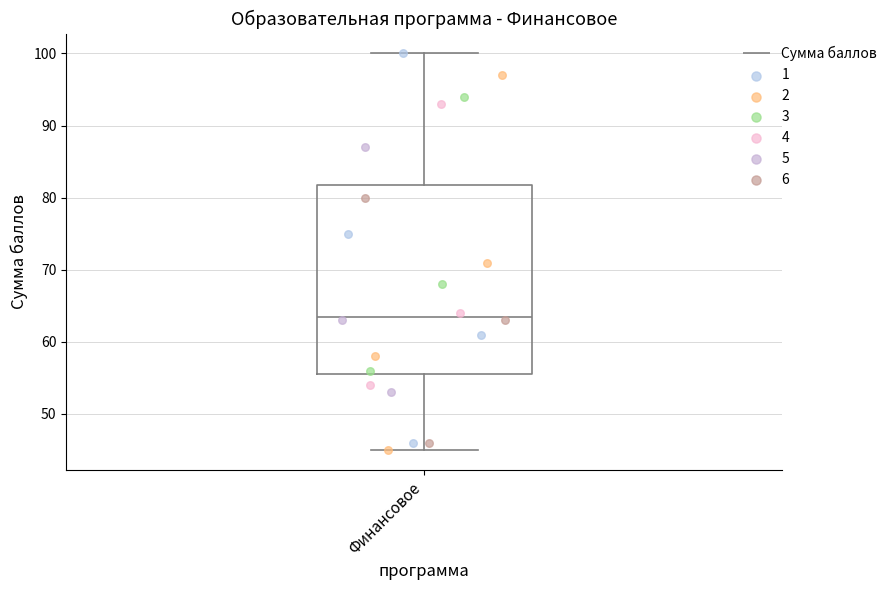

Transcribe this box plot: give where the median line is, the range the box spans, and where the two whiskers end, as read against the y-axis. The values are not printed on the chart, so give them approximately, as read against the axis.

median 64, box 56 to 82, whiskers 45 to 100